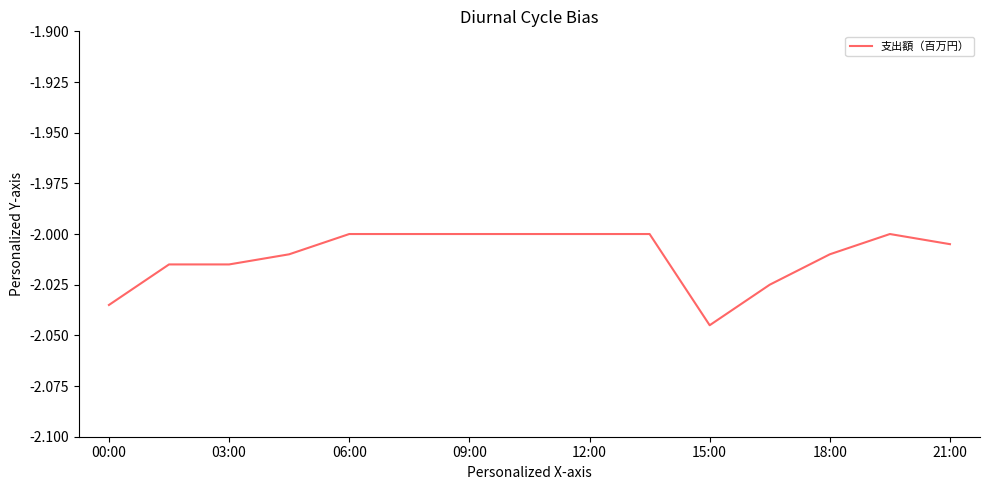

The chart shows a value of -1.2 at 18:00. True or false?

False